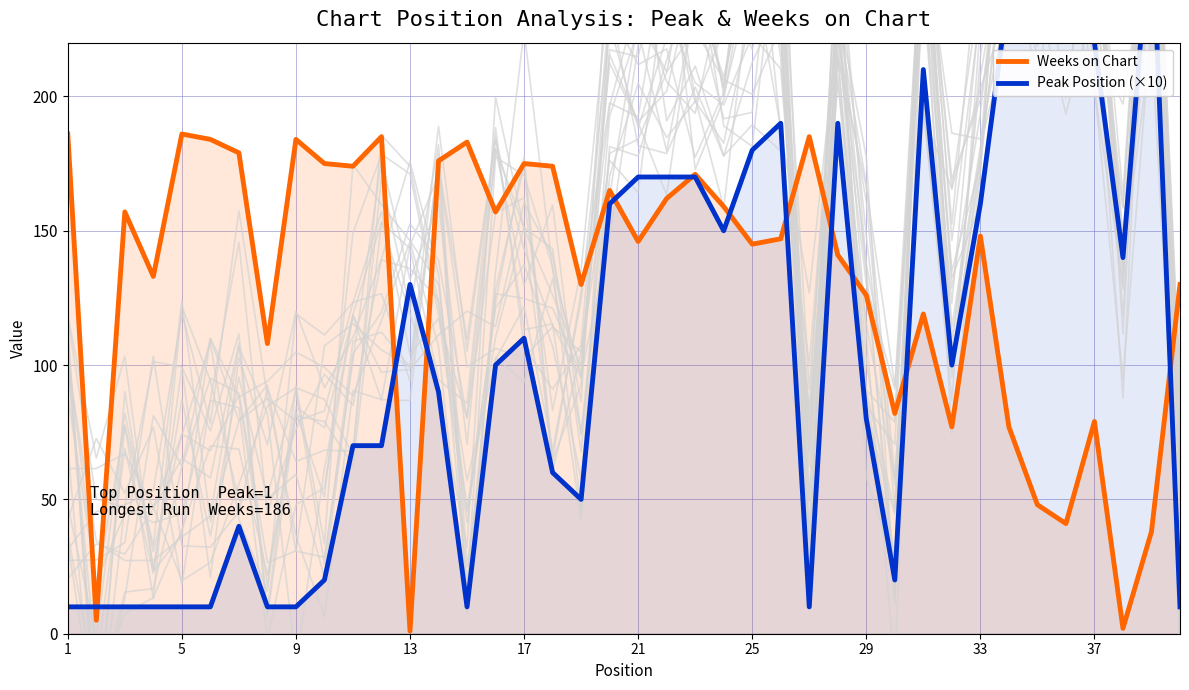

The value of Weeks on Chart at 17 is 53. True or false?

False